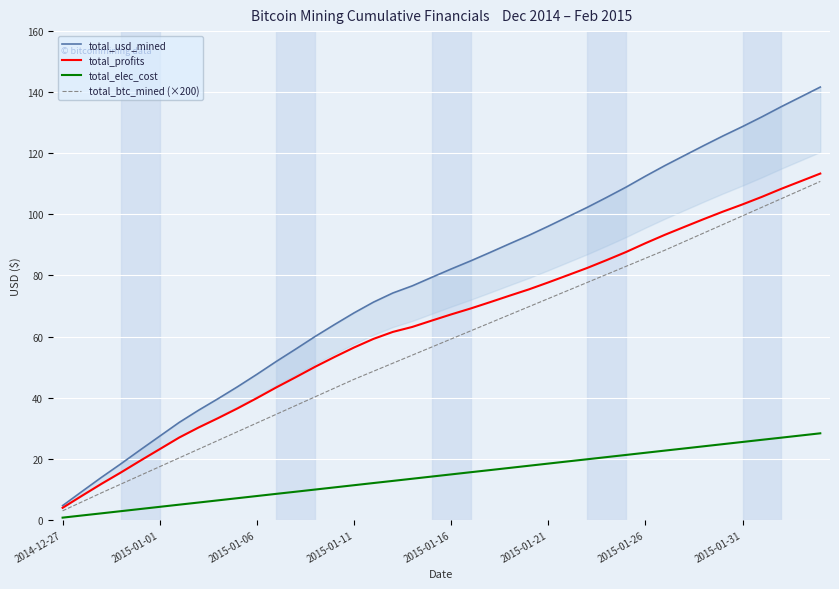

What is the highest value of the total_profits series?

113.4